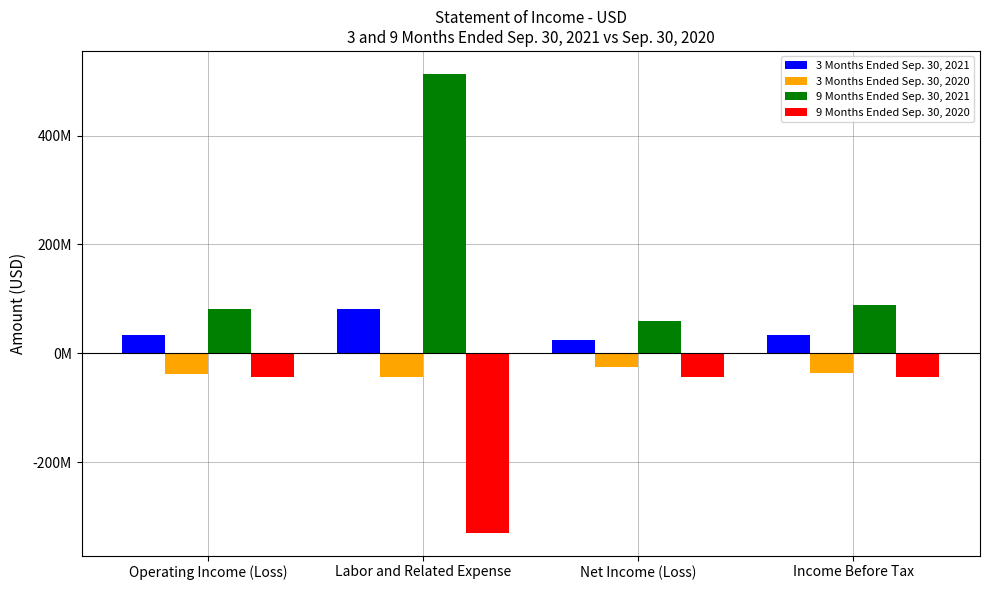

The value of 9 Months Ended Sep. 30, 2021 at Income Before Tax is 141192371. True or false?

False